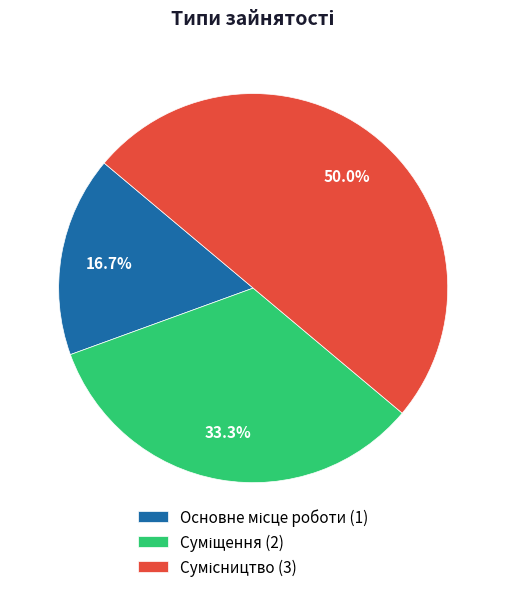

To the nearest percent, what is the difference between the largest and smallest slice percentages?

33%